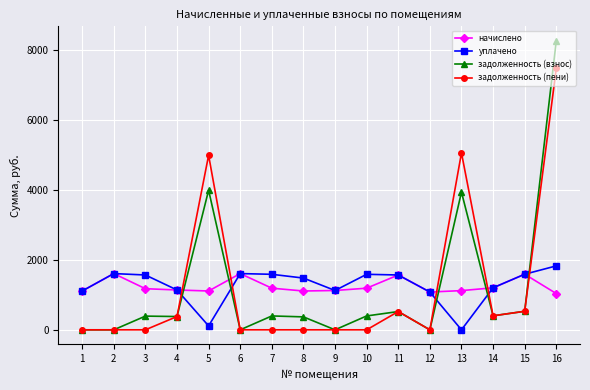

At which category is the sum across all series the highest?

16